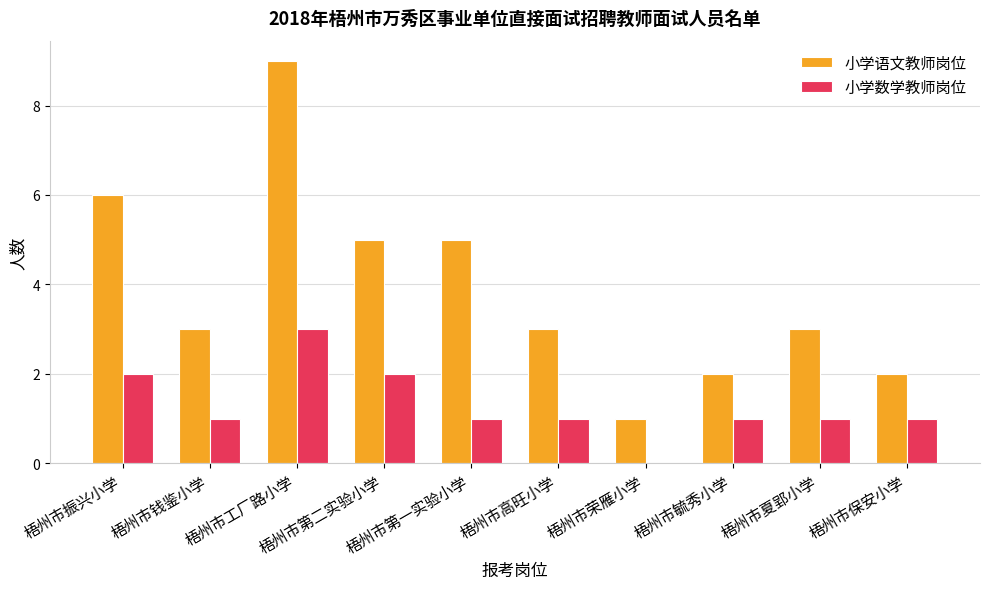

What is the average value of the 小学语文教师岗位 series?

4